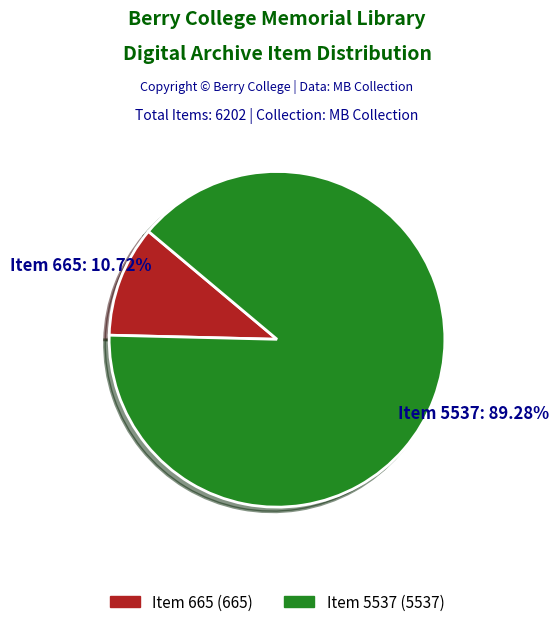

Is there any slice that represents more than half of the pie?

Yes